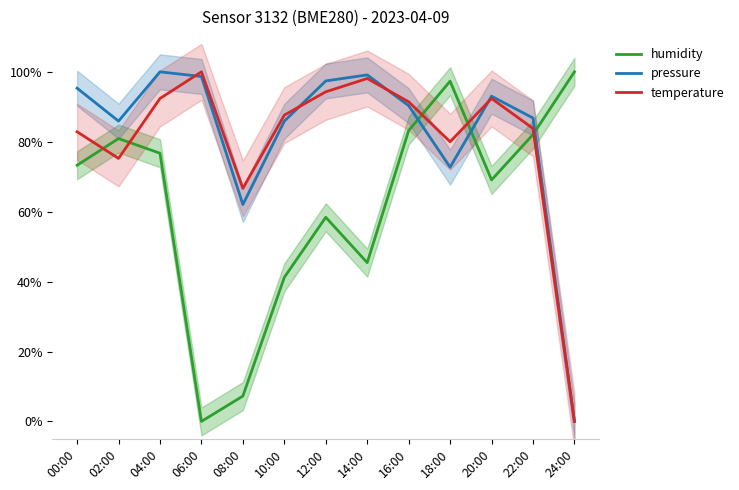

What is the total value across all series at 14:00?

242.6